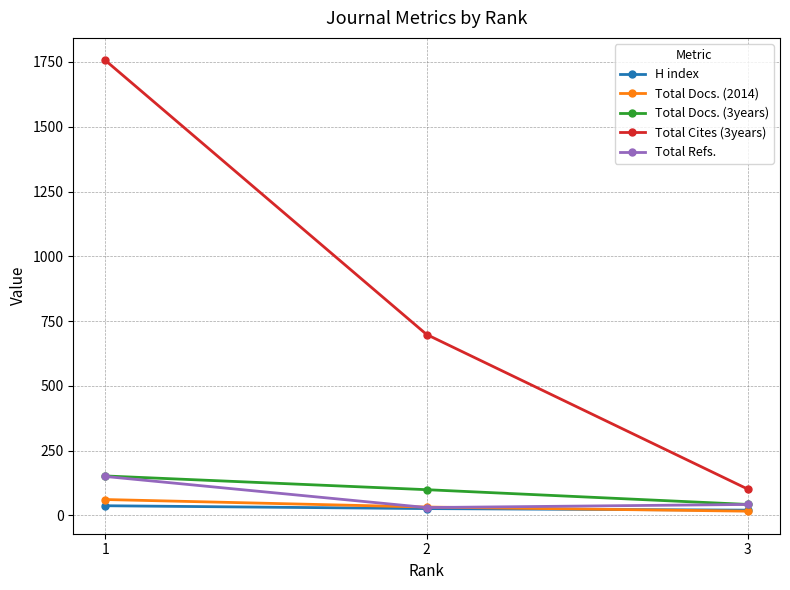

Which series has the largest total across all categories?

Total Cites (3years)